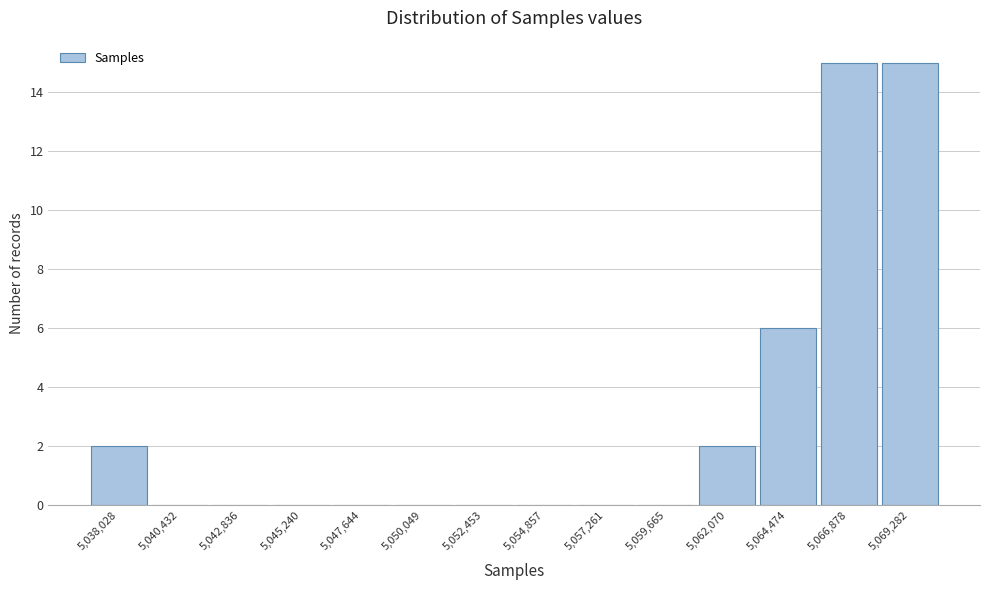

Reading right to left, extract all data points from this chart.

5,069,282=15	5,066,878=15	5,064,474=6	5,062,070=2	5,059,665=0	5,057,261=0	5,054,857=0	5,052,453=0	5,050,049=0	5,047,644=0	5,045,240=0	5,042,836=0	5,040,432=0	5,038,028=2